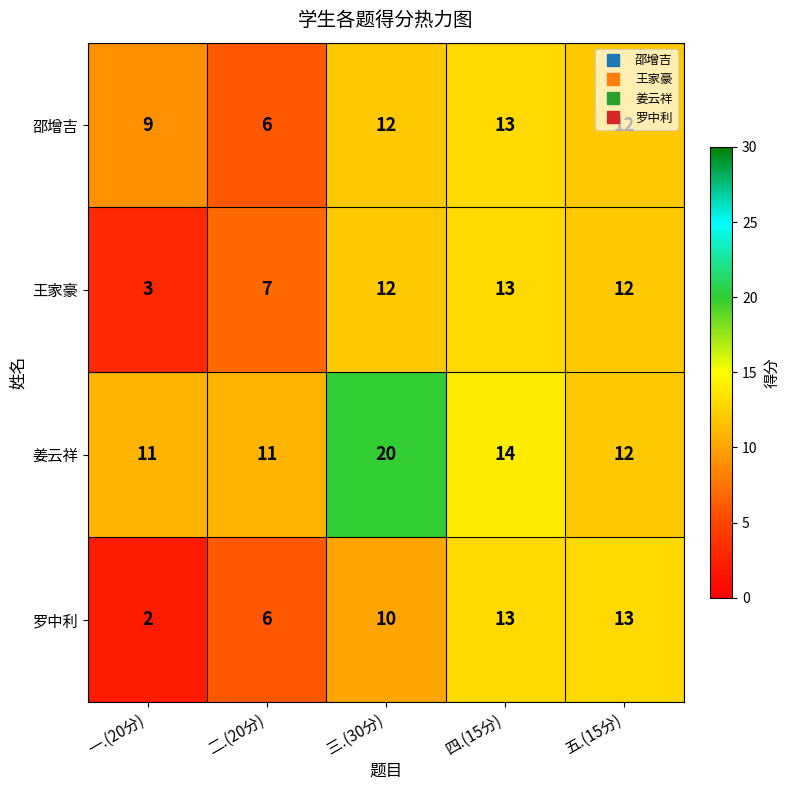

Is the value of 王家豪 at 四.(15分) greater than the value of 姜云祥 at 三.(30分)?

No